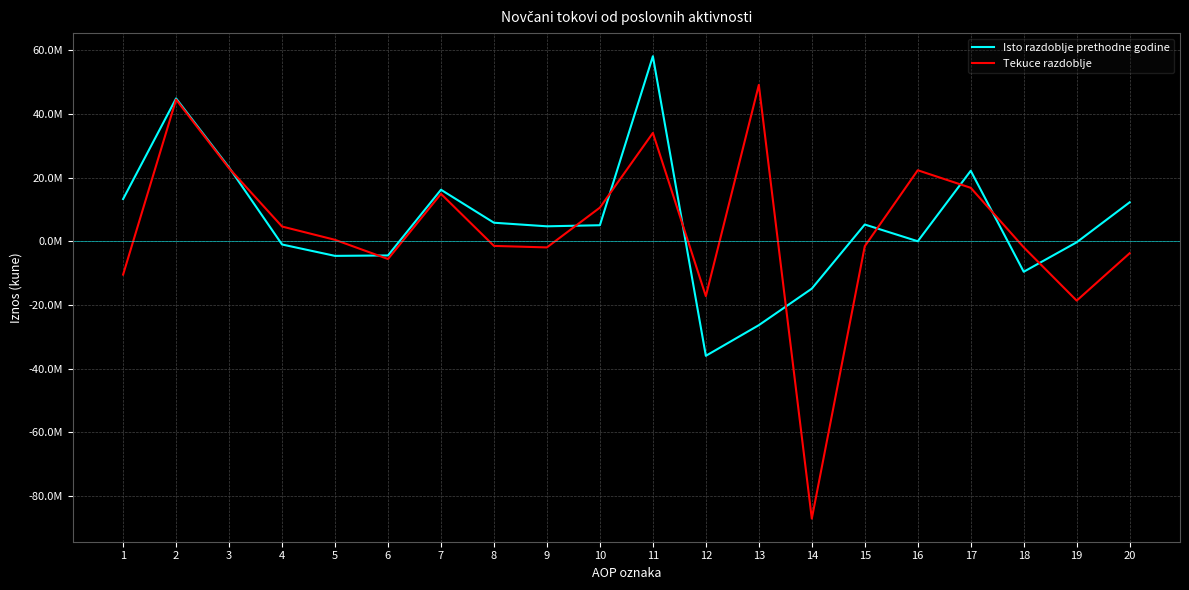

After their last crossing, which series has the higher values: Tekuce razdoblje or Isto razdoblje prethodne godine?

Isto razdoblje prethodne godine